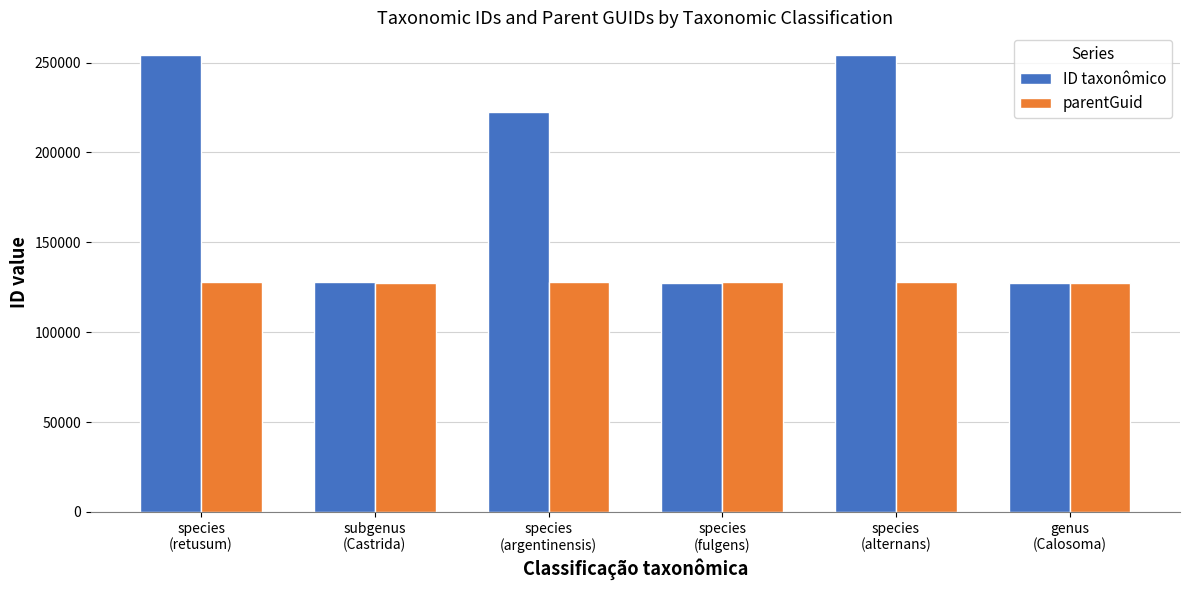

Rank the series by their average value, from lowest to highest.

parentGuid, ID taxonômico